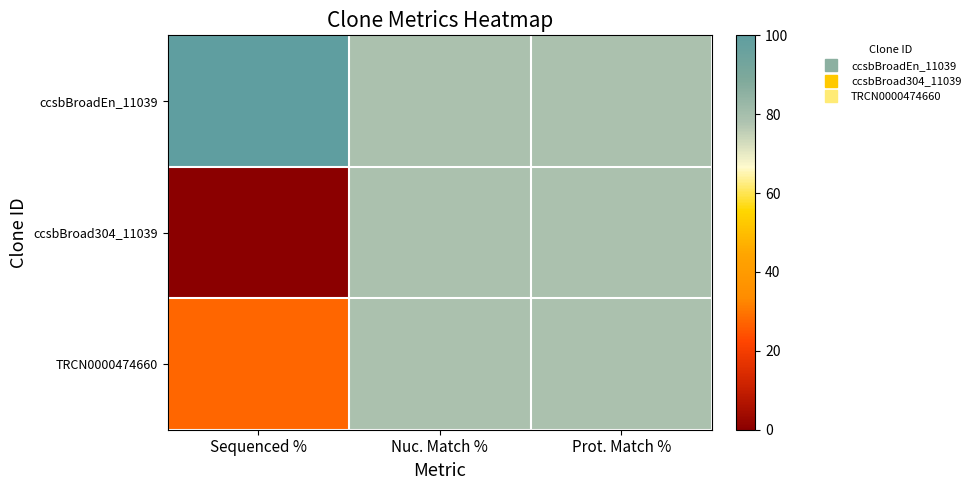

Which series has the largest total across all categories?

ccsbBroadEn_11039